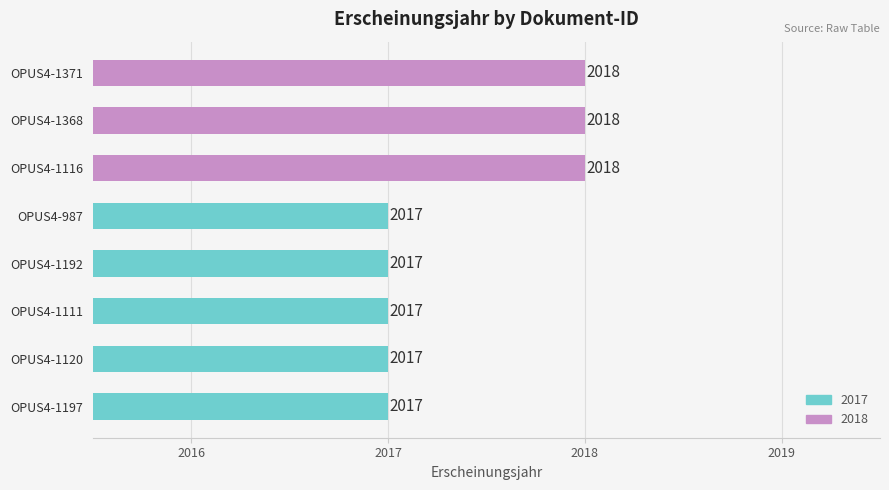

Approximately how many times larger is the value at OPUS4-987 compared to OPUS4-1116?

1.0